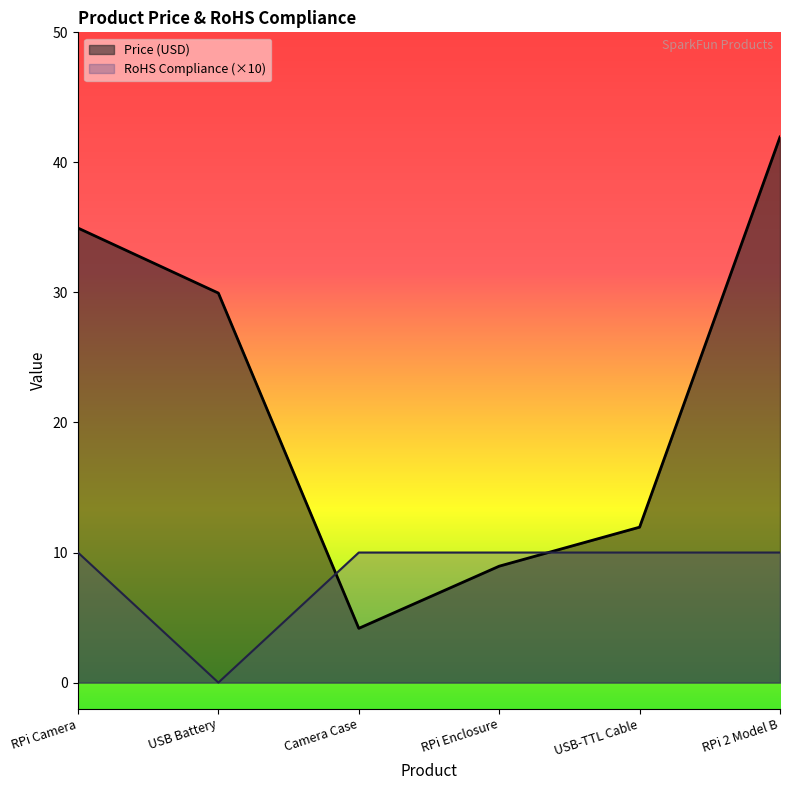

Which series has the widest spread of values?

Price (USD)